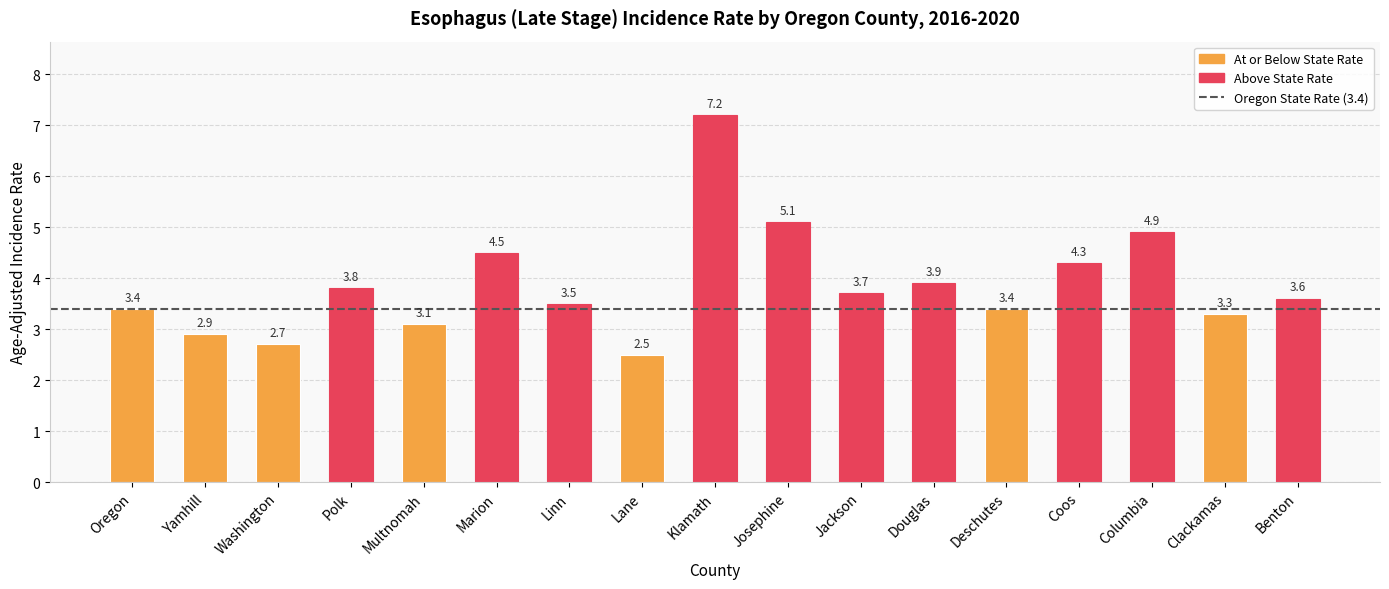

What is the label of the 9th bar from the right?

Klamath